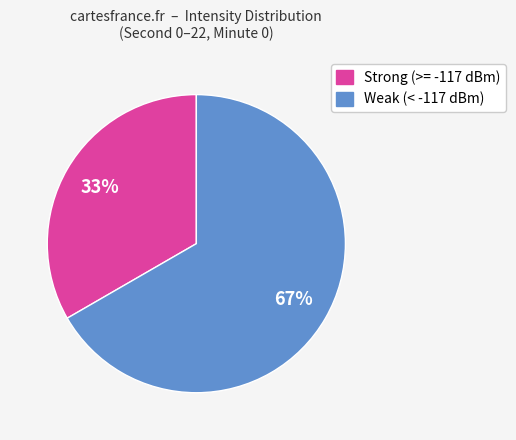

How many slices are in this pie chart?

2